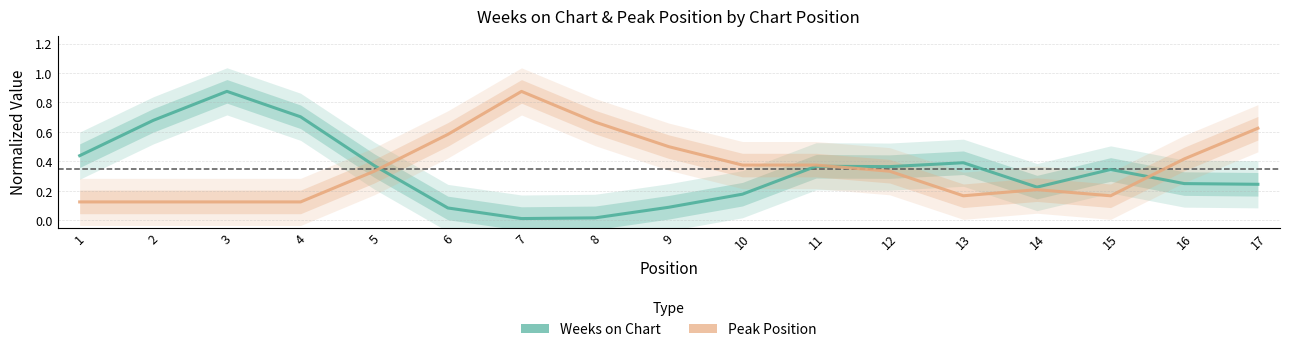

Is the value of Peak Position at 11 greater than the value of Weeks on Chart at 3?

No